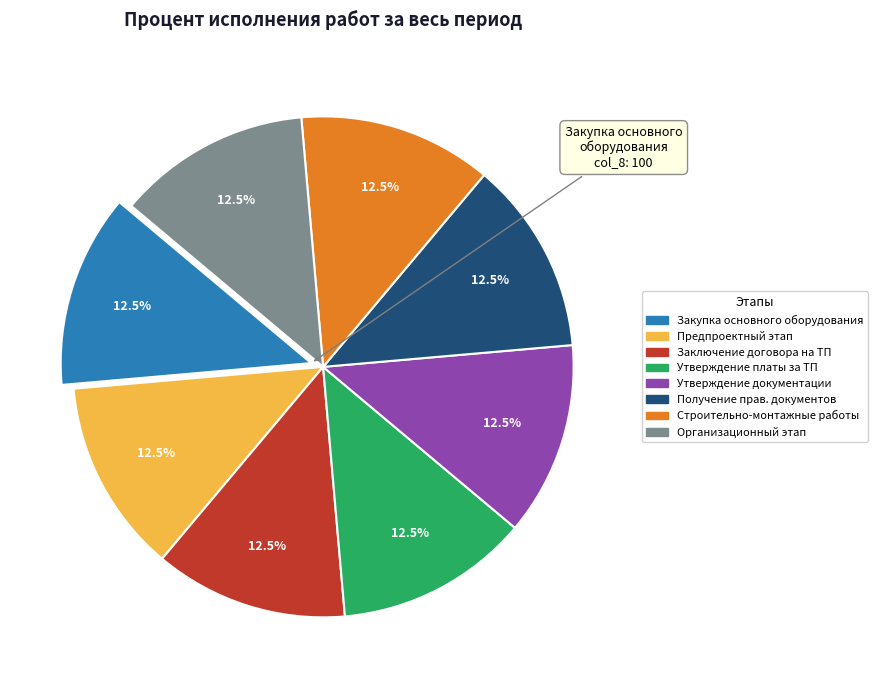

Is there a majority slice in this chart?

No